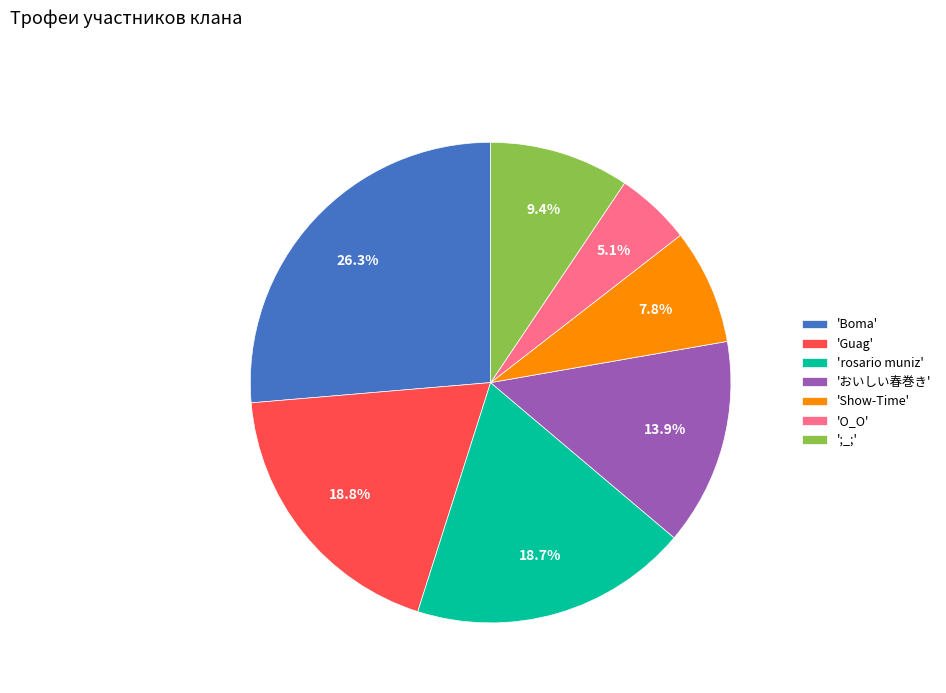

How many segments does this pie chart have?

7